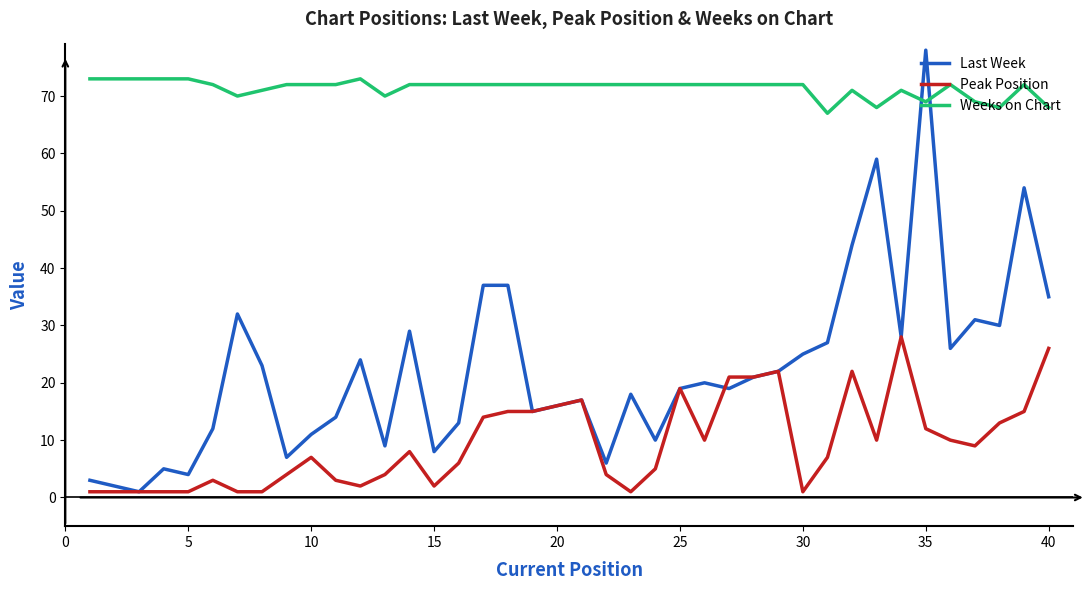

True or false: Weeks on Chart and Peak Position cross at least once.

False